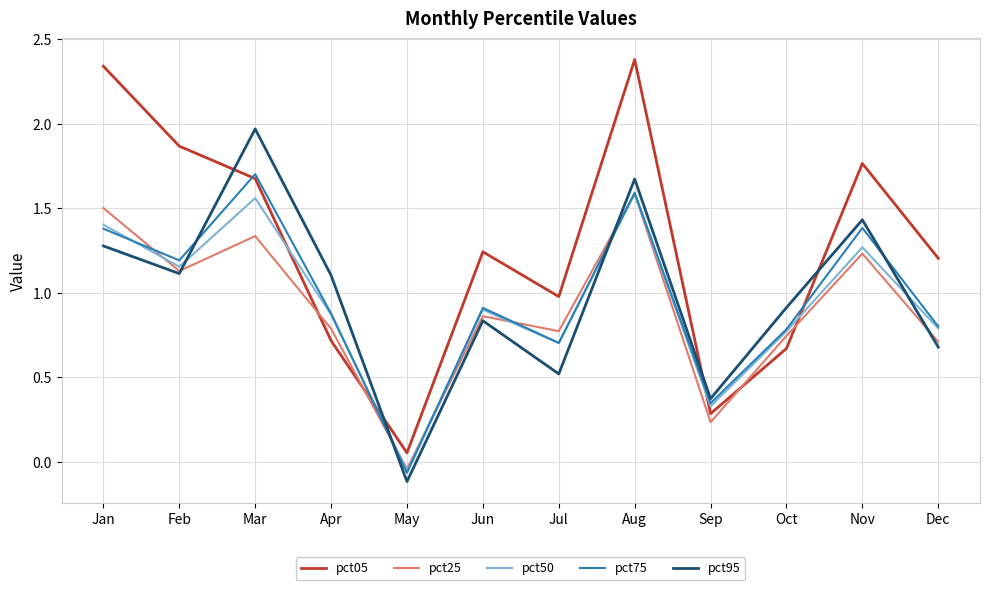

True or false: pct95 and pct05 intersect in this chart.

True